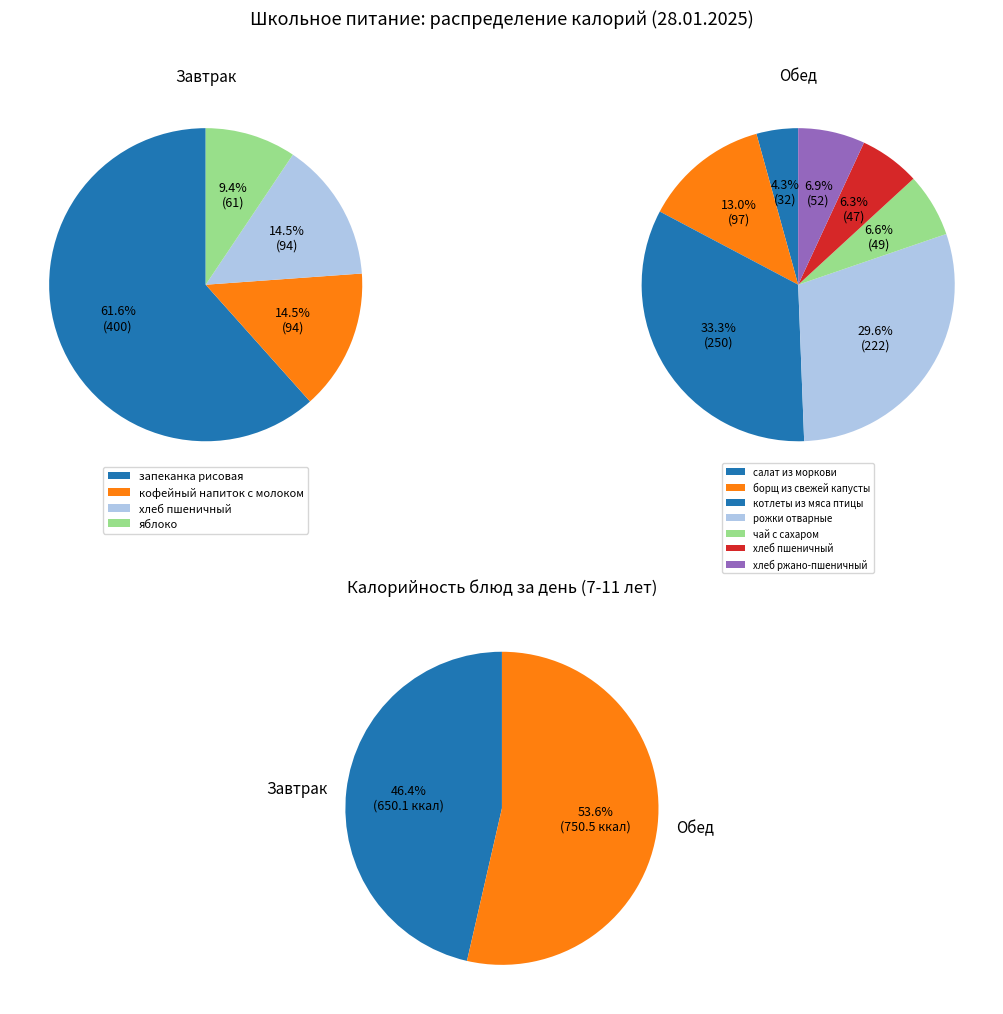

To the nearest percent, what percentage of the pie is Завтрак?

46%